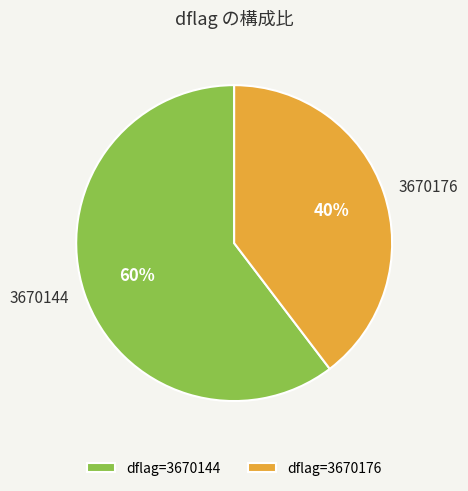

The 3670144 slice represents 60% of the pie. True or false?

True